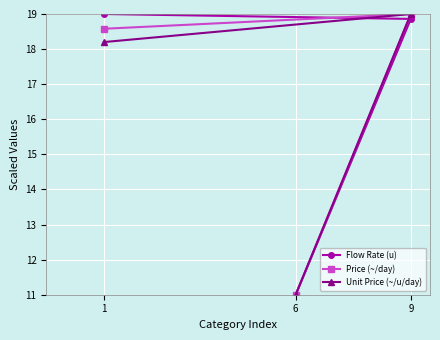

Count the number of categories in the chart.

3